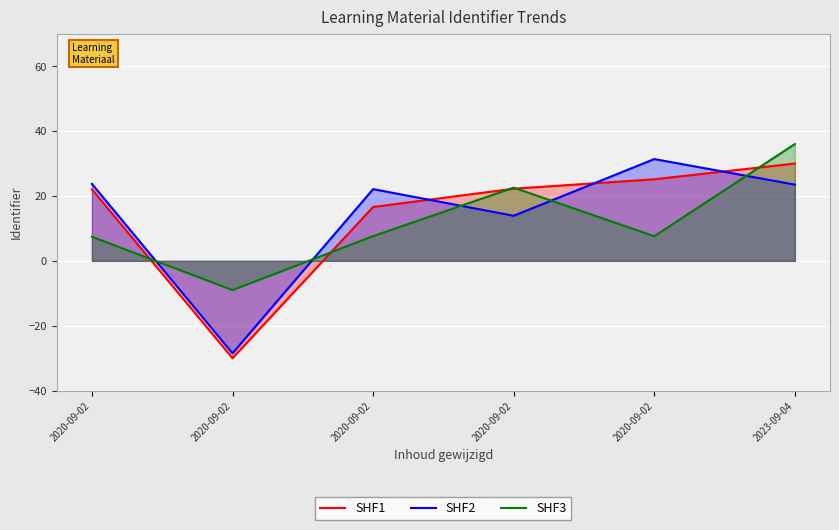

At which label does SHF1 reach its peak?

2023-09-04